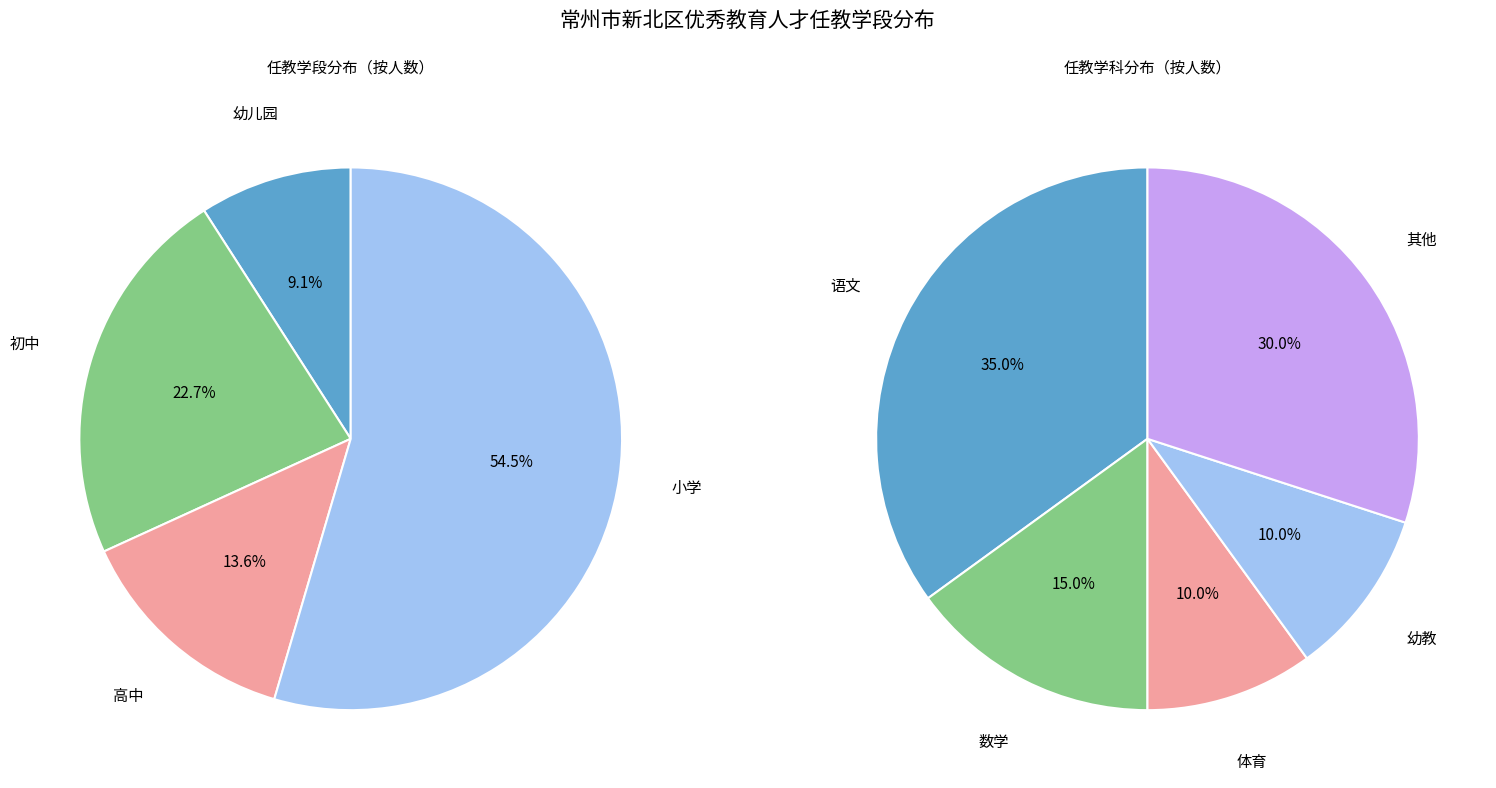

Which slice is the smallest?

幼儿园